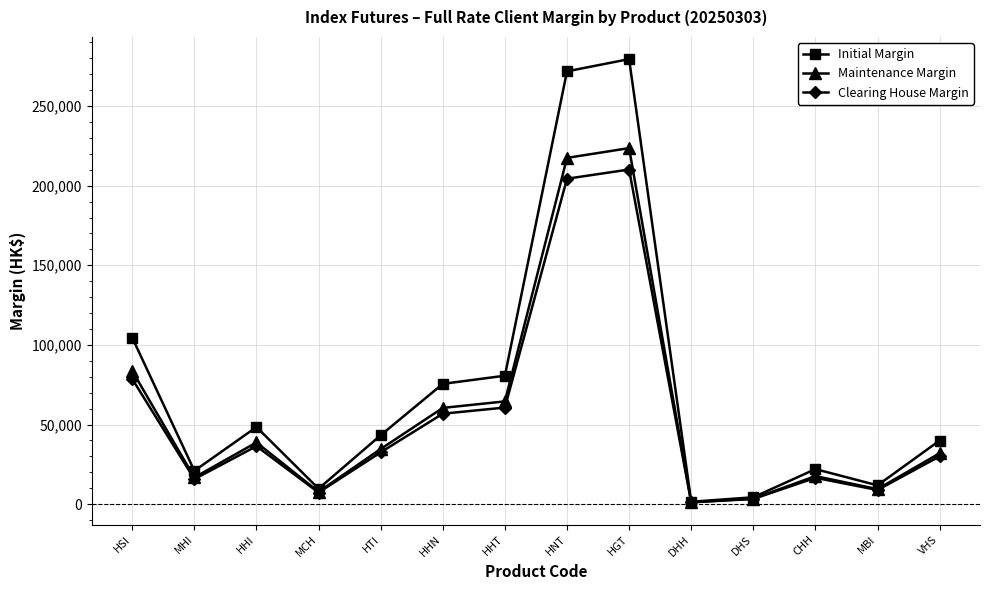

Is the value of Clearing House Margin at VHS greater than the value of Maintenance Margin at MCH?

Yes